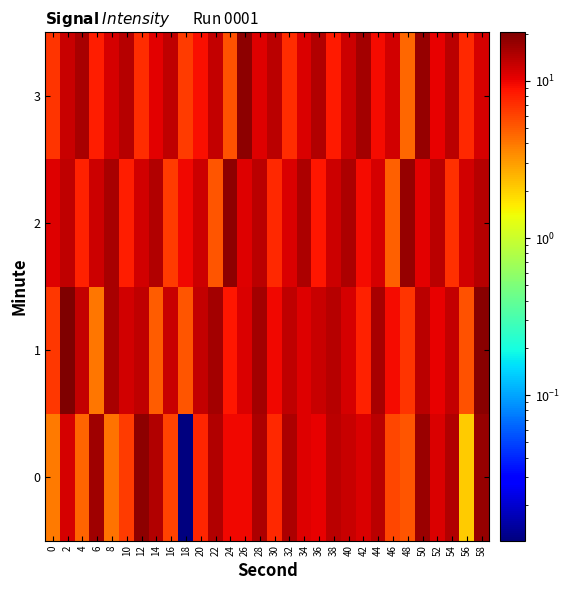

Count the number of data series in this chart.

4